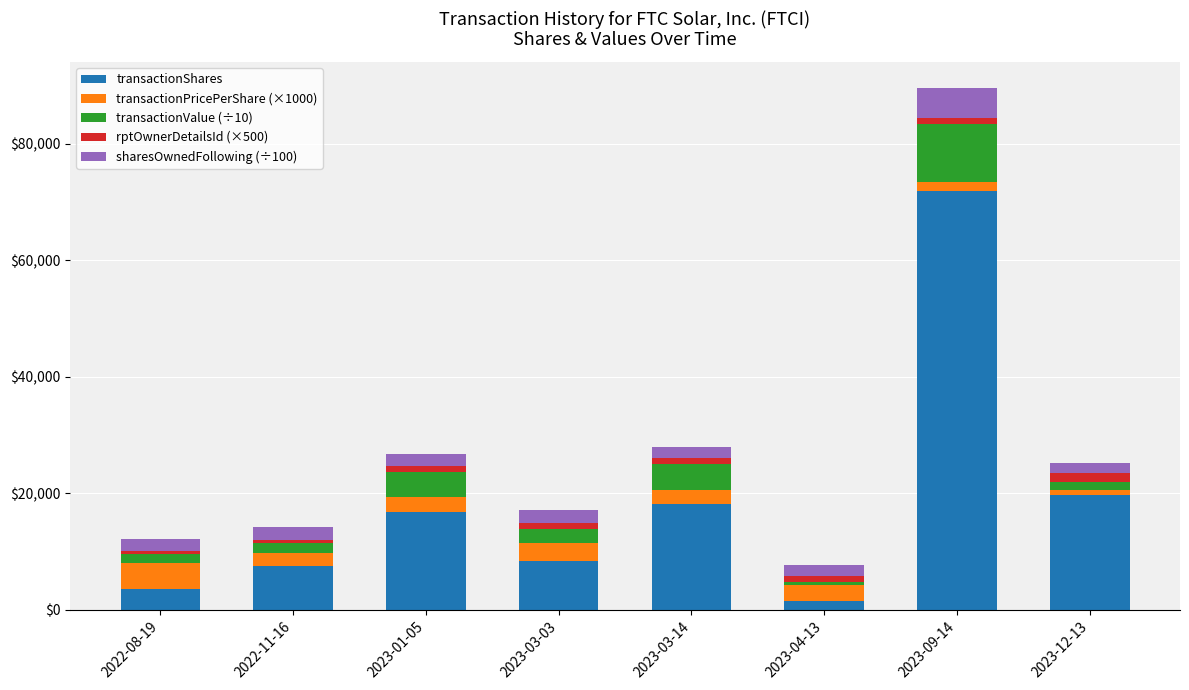

At which category is the sum across all series the highest?

2023-09-14